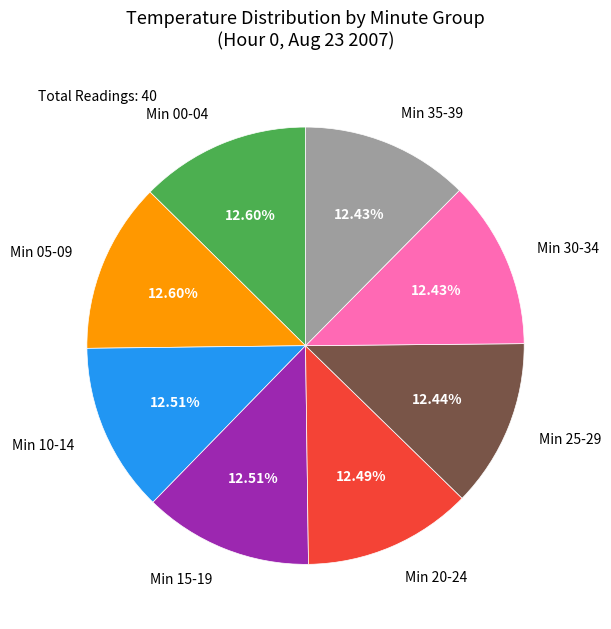

Approximately how many times larger is the value at Min 00-04 compared to Min 05-09?

1.0